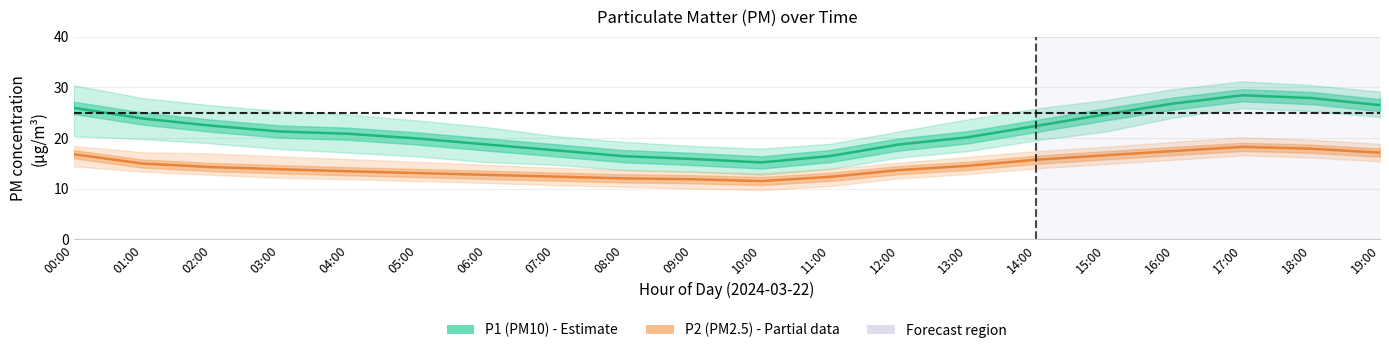

True or false: P2 (PM2.5) has more than 0 interior local peaks.

True